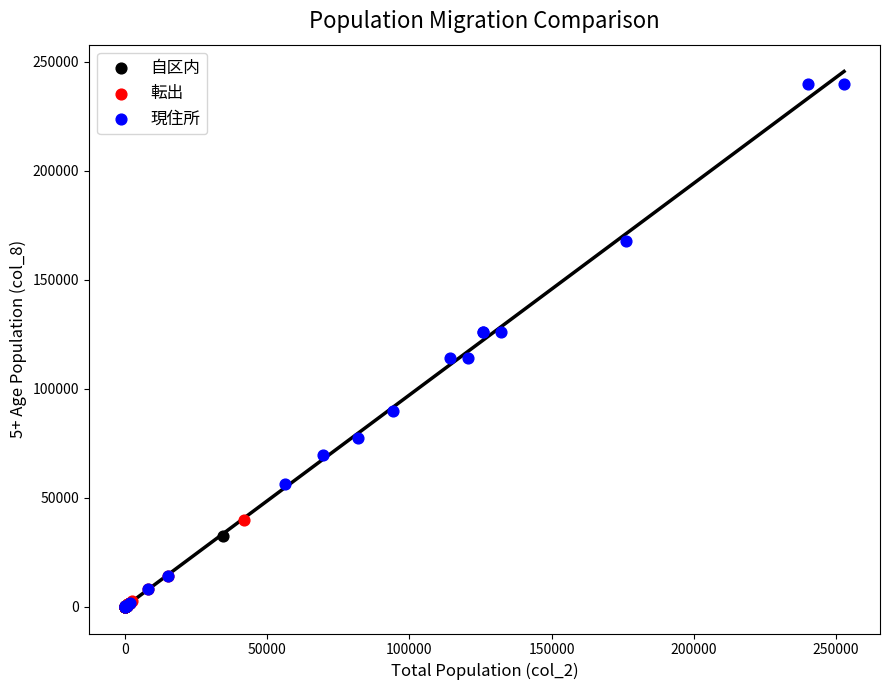

Which series contains the highest Y value?

現住所